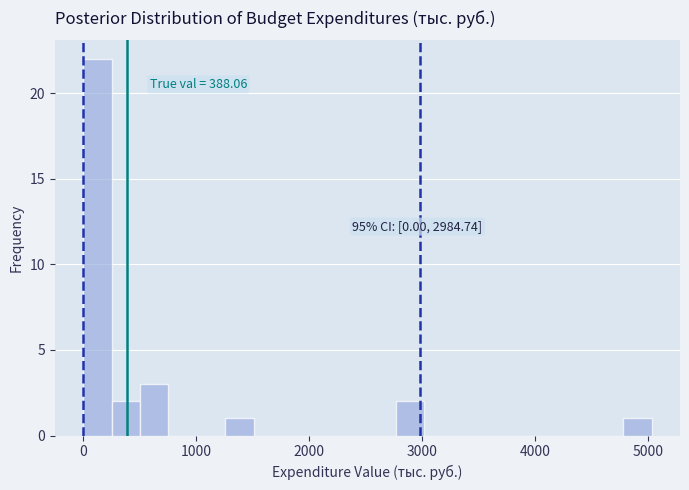

Read against the x-axis, roughly where is the centre of the tallest bar?

100